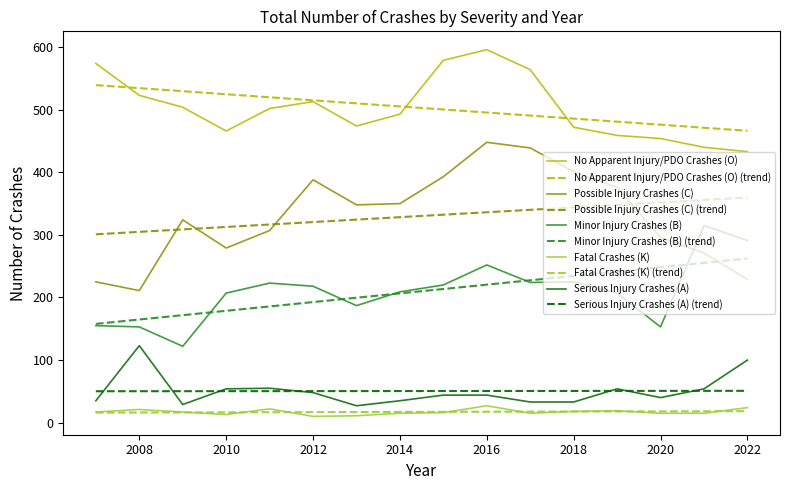

What is the maximum value for No Apparent Injury/PDO Crashes (O)?

596.0